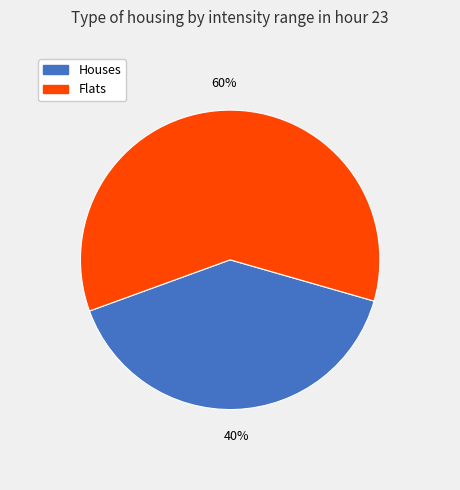

To the nearest percent, what is the average slice percentage?

50%